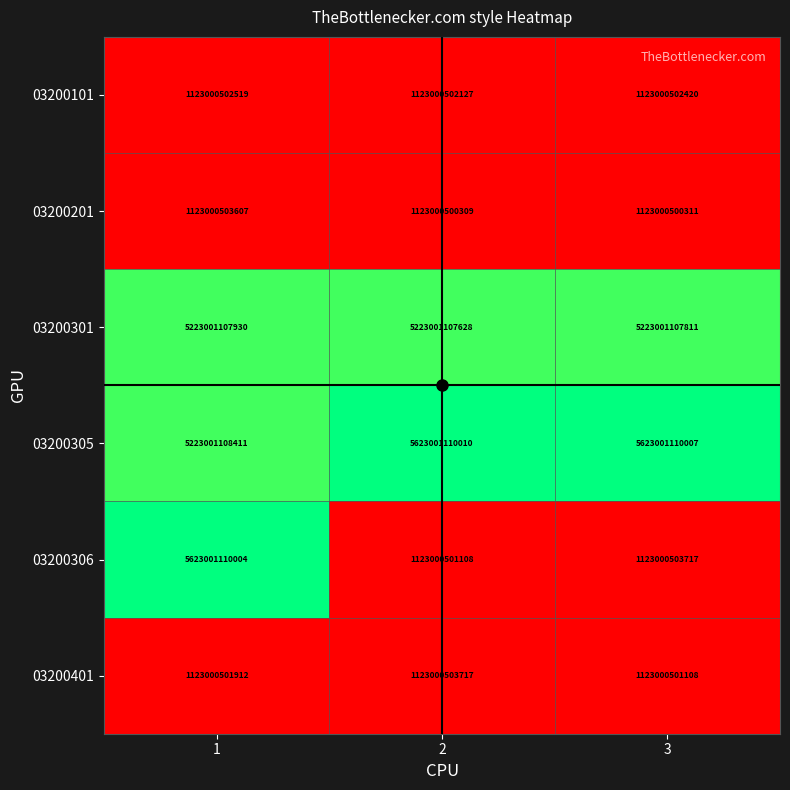

List the series in order of their peak value, lowest first.

03200101, 03200201, 03200401, 03200301, 03200306, 03200305